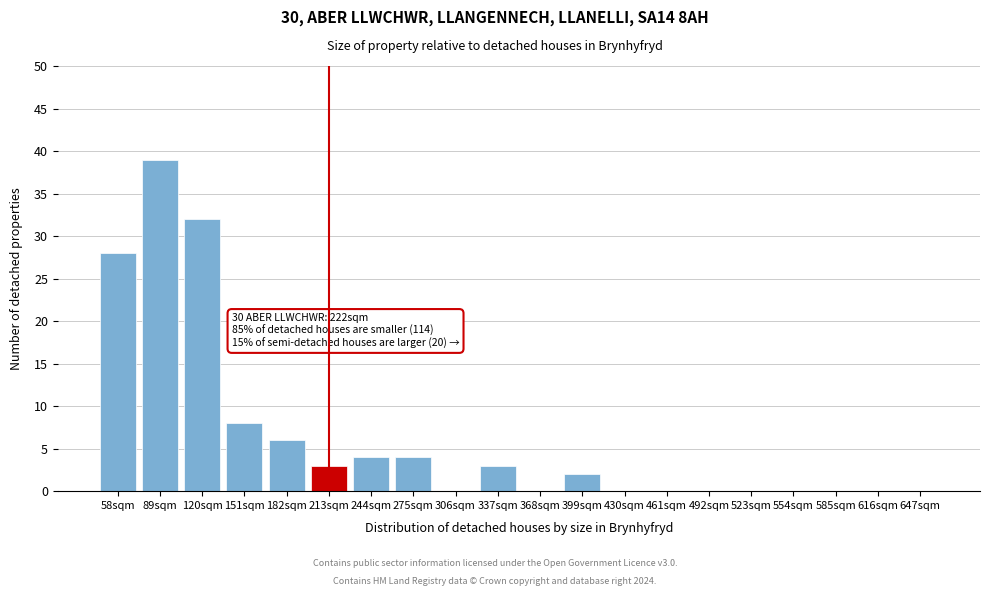

Reading left to right, extract all data points from this chart.

58sqm=28	89sqm=39	120sqm=32	151sqm=8	182sqm=6	213sqm=3	244sqm=4	275sqm=4	306sqm=0	337sqm=3	368sqm=0	399sqm=2	430sqm=0	461sqm=0	492sqm=0	523sqm=0	554sqm=0	585sqm=0	616sqm=0	647sqm=0